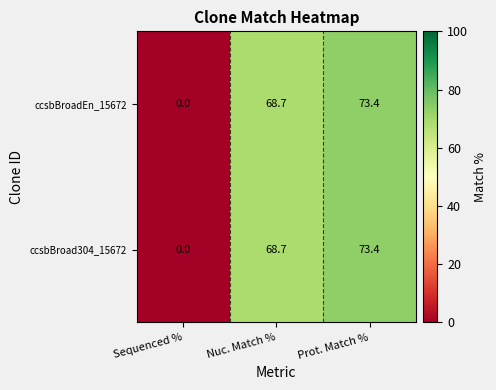

At which label does ccsbBroad304_15672 reach its minimum?

Sequenced %